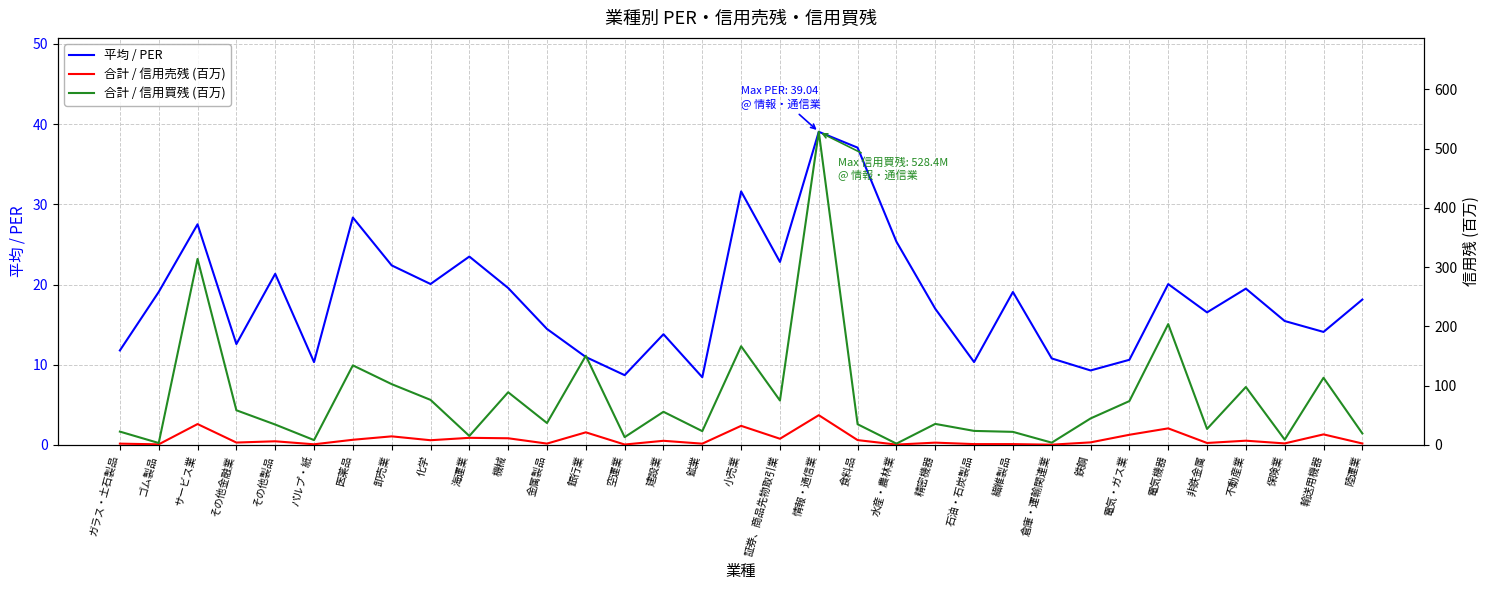

At which category does 合計 / 信用売残 (百万) reach its first local valley?

ゴム製品